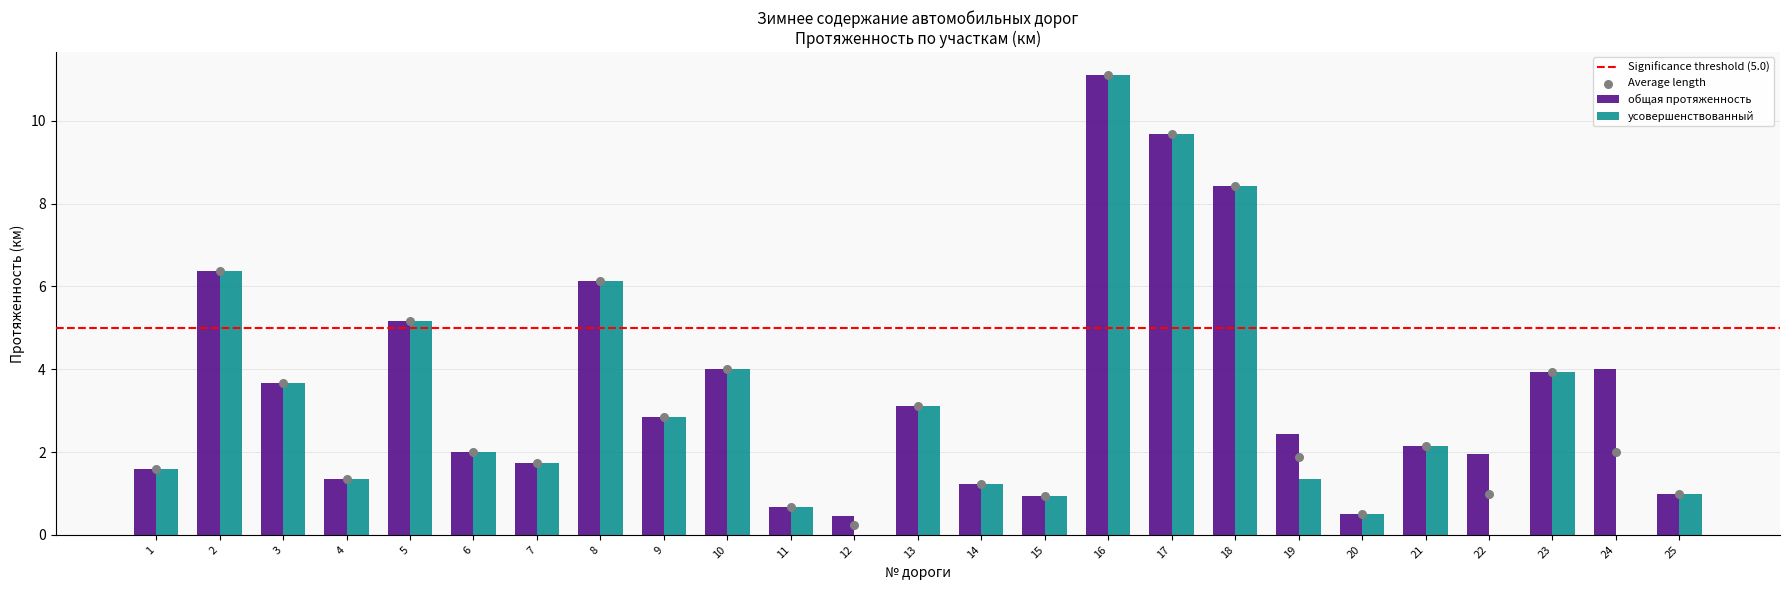

Is the value of усовершенствованный at 25 greater than the value of общая протяженность at 15?

Yes